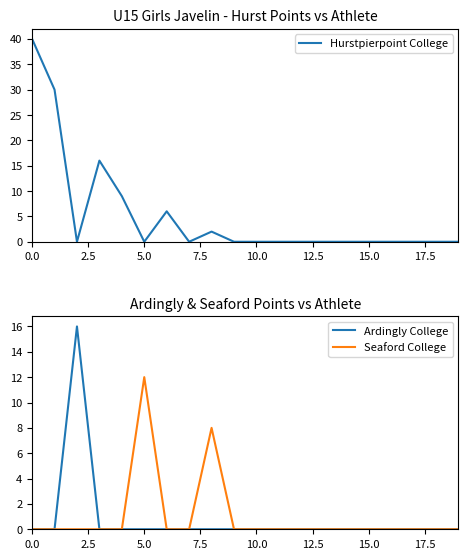

True or false: Seaford College and Ardingly College cross at least once.

False